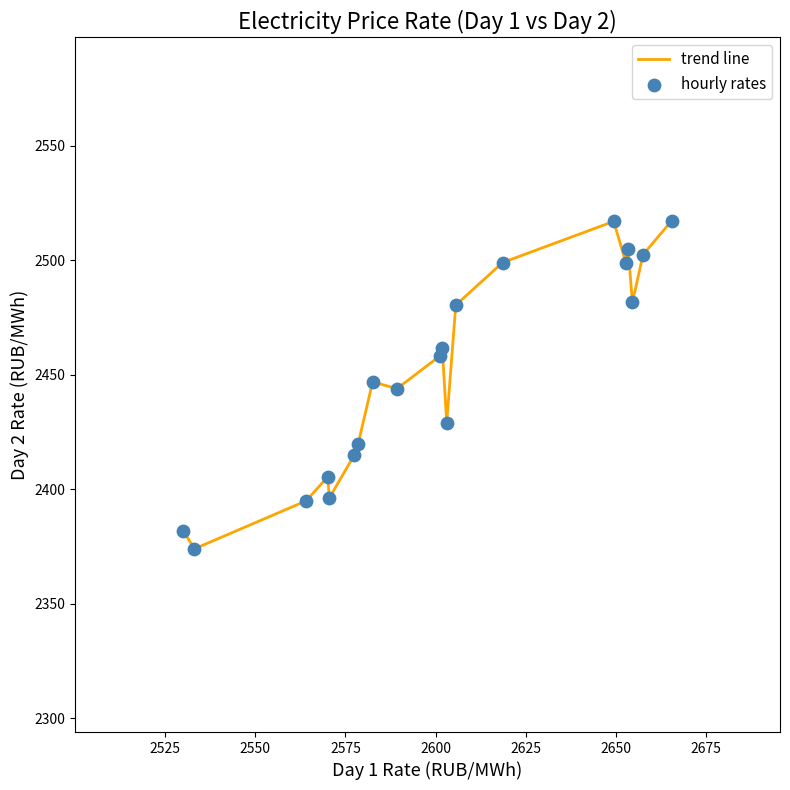

What is the maximum value shown in the chart?

2517.4